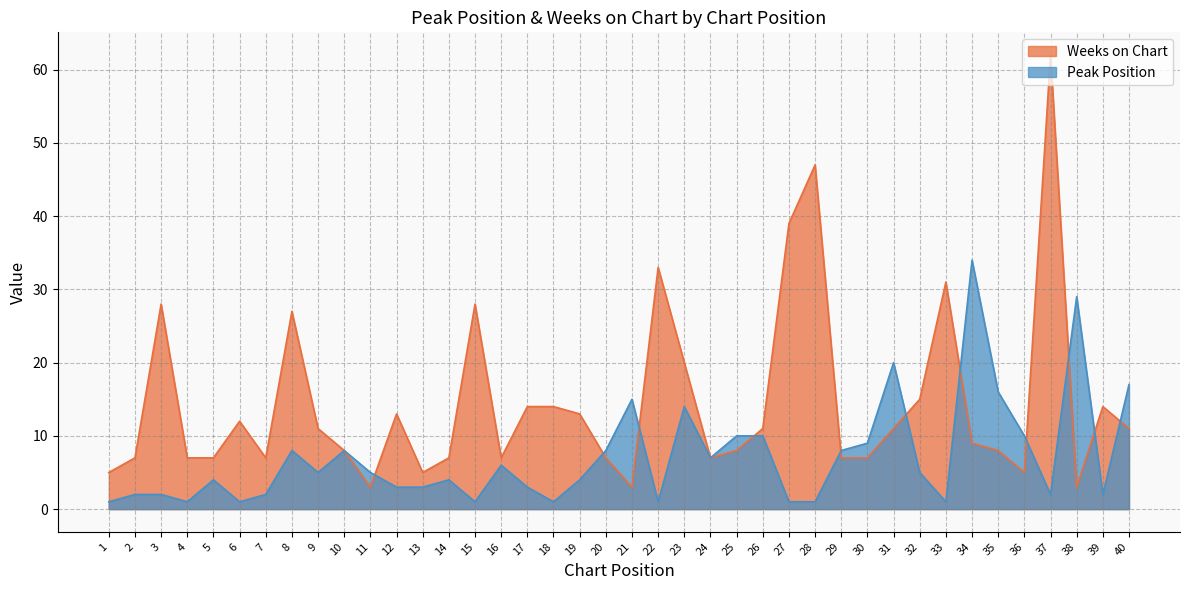

True or false: Peak Position has a value of 3 at 37.

False